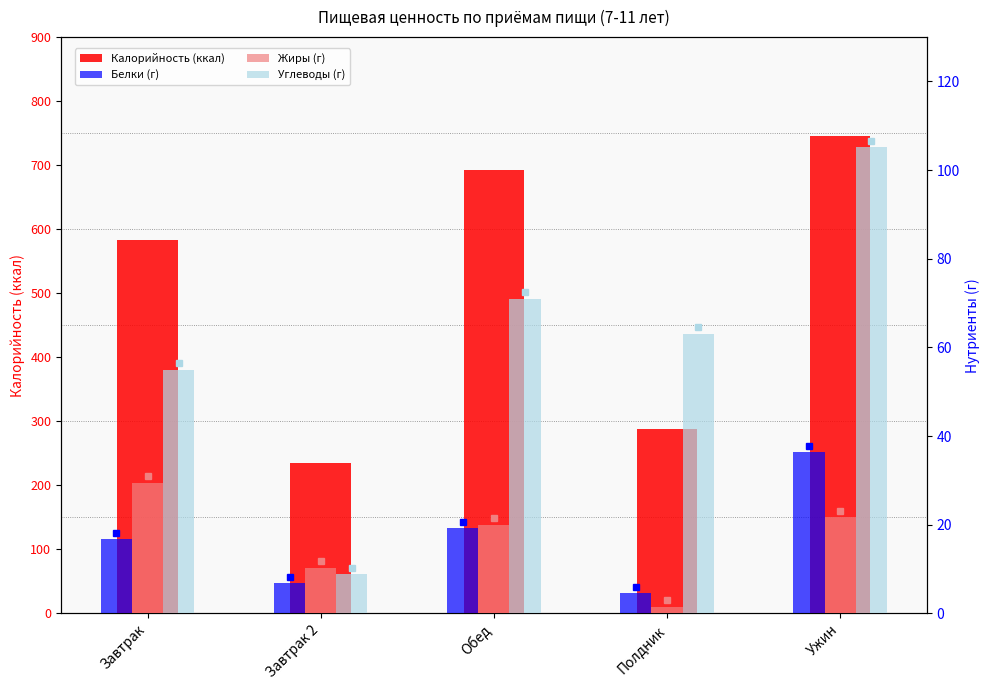

Which category has the lowest value in the Калорийность (ккал) series?

Завтрак 2